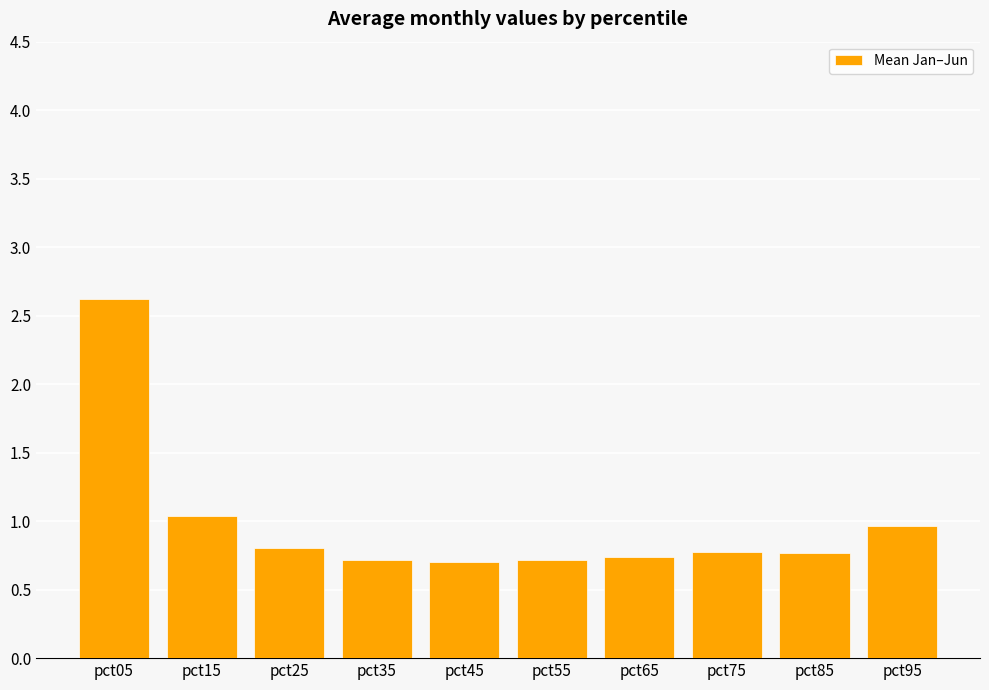

Which label corresponds to the largest value in the chart?

pct05